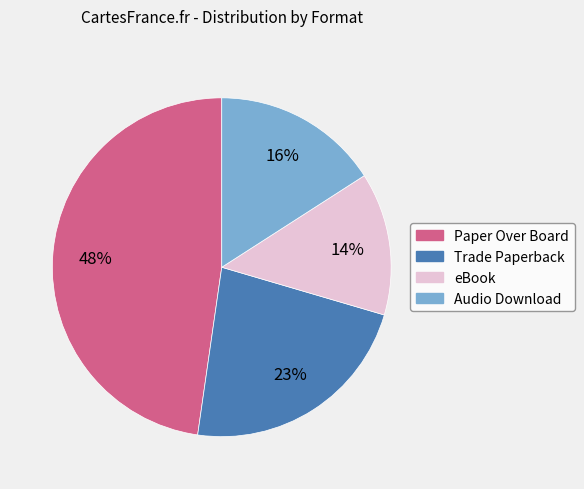

The Audio Download slice represents 5% of the pie. True or false?

False